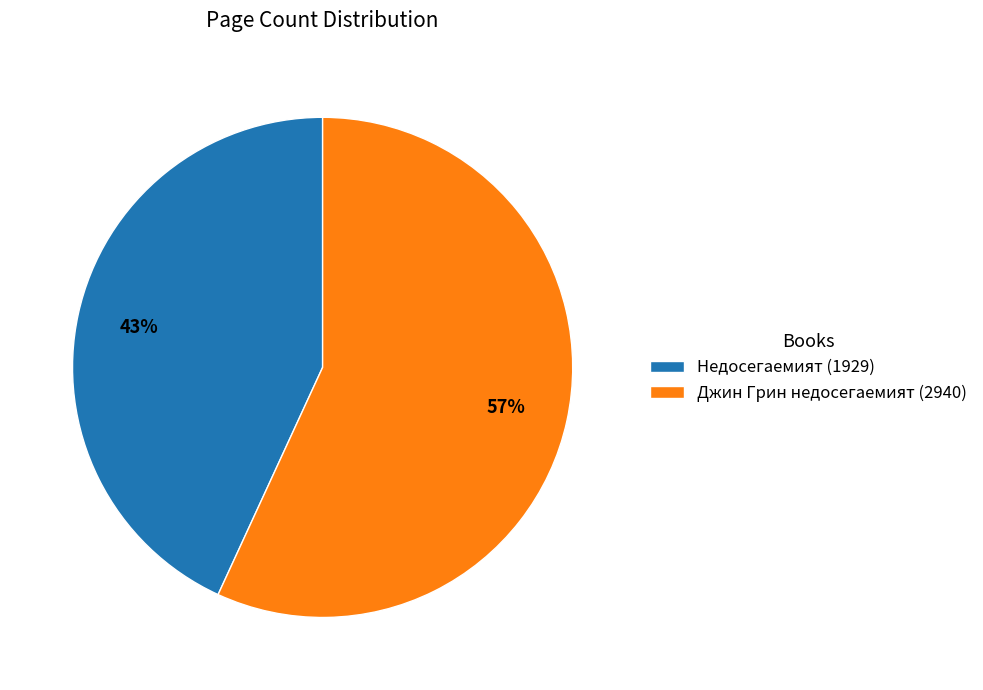

Combined, do Недосегаемият (1929) and Джин Грин недосегаемият (2940) account for over 50%?

Yes